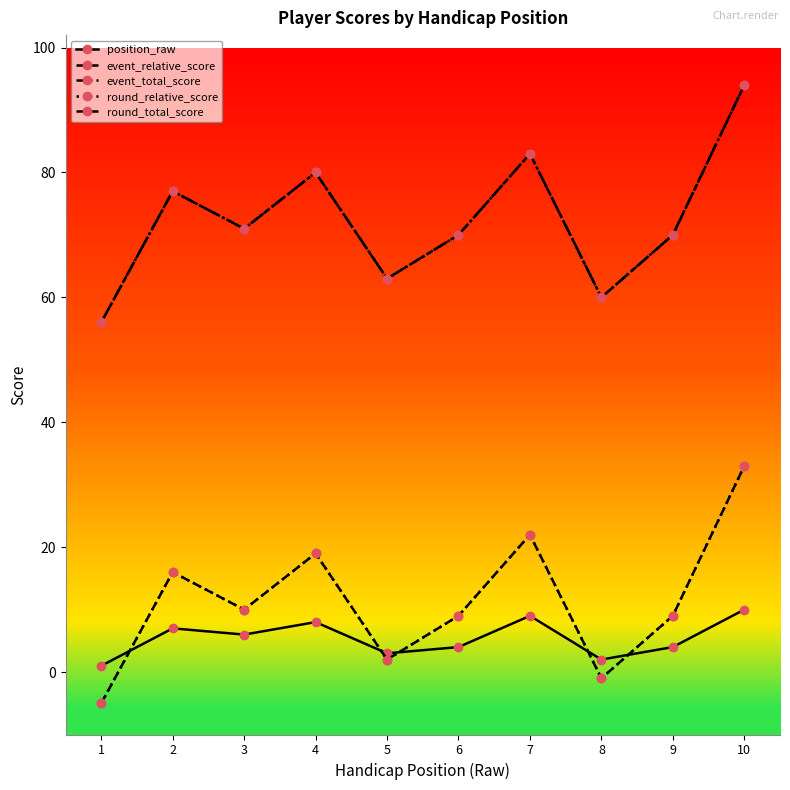

What value does the position_raw series have at 2?

7